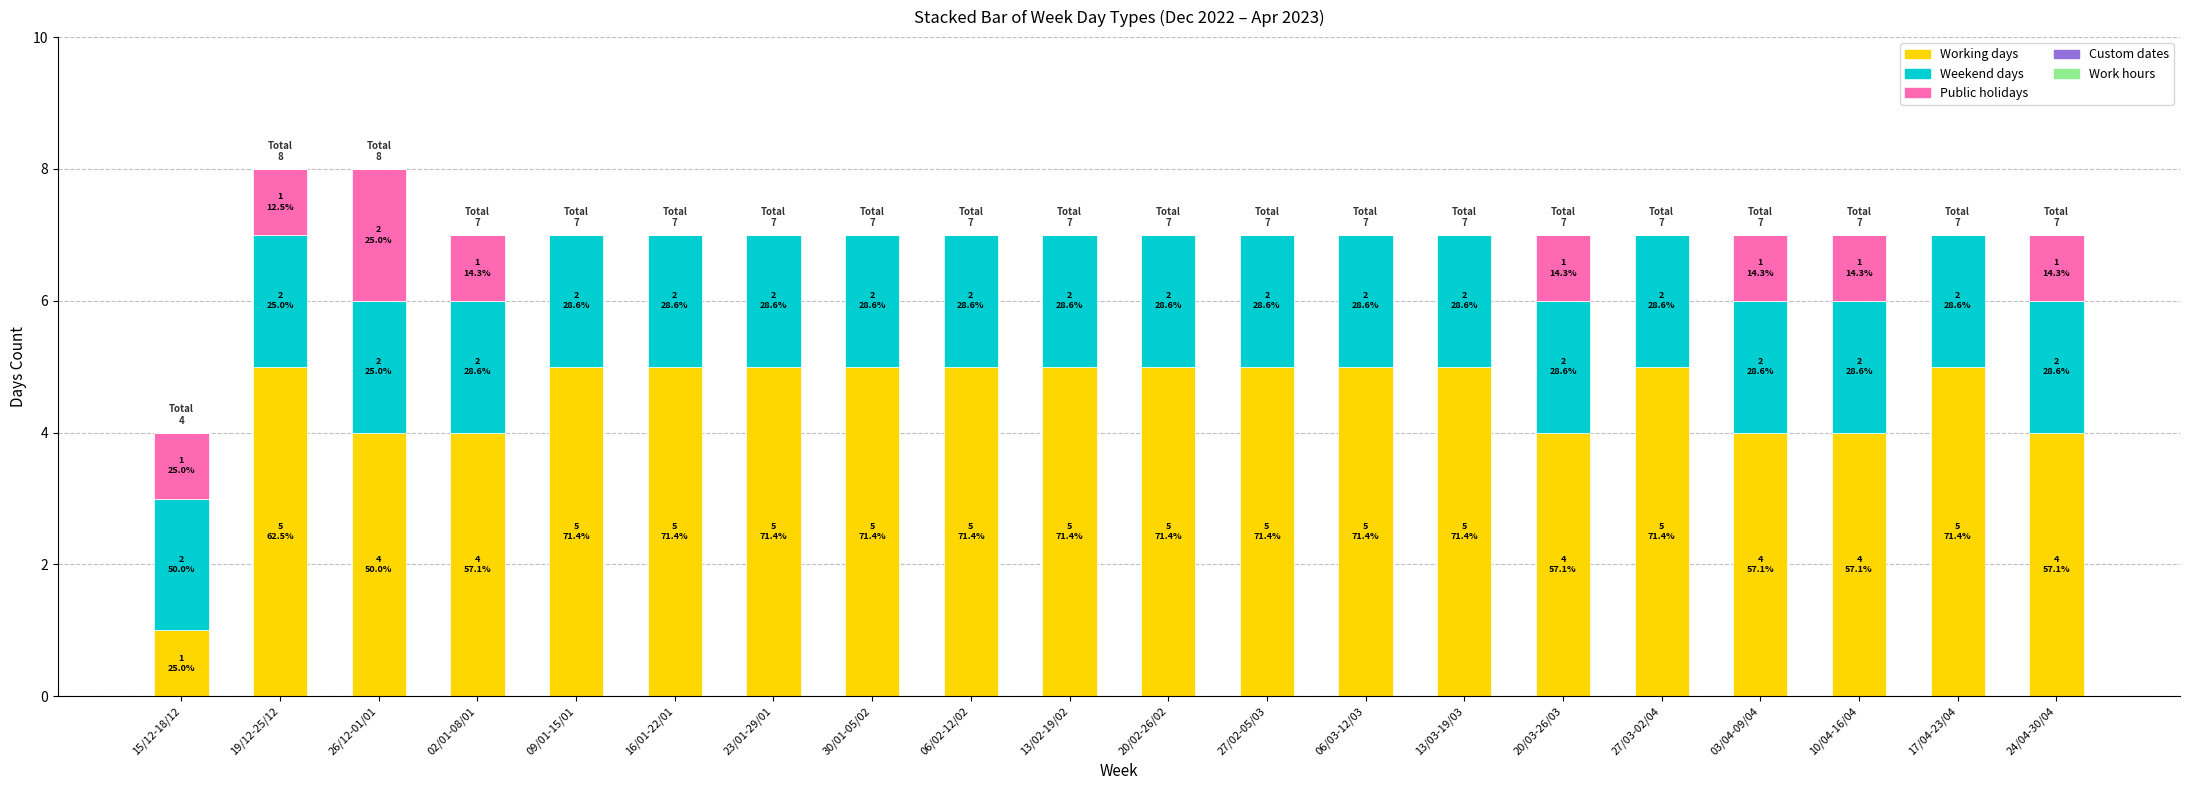

What is the maximum value for Working days?

5